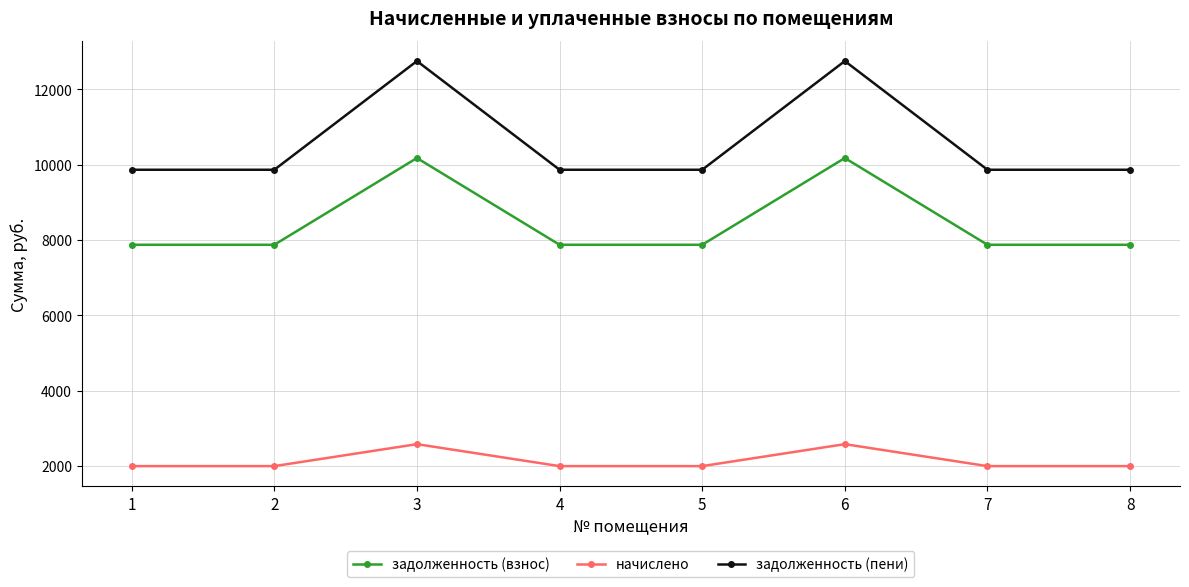

Is the value of задолженность (пени) at 4 greater than the value of задолженность (взнос) at 2?

Yes